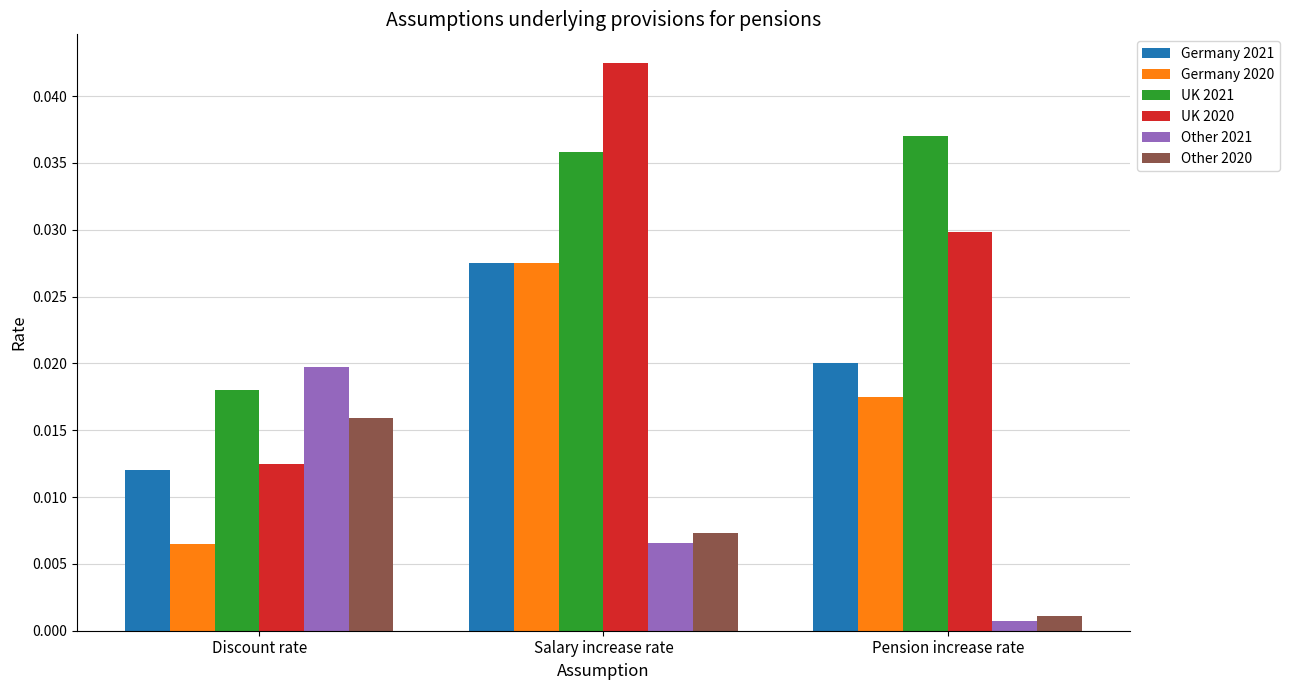

Where is Germany 2021 nearest to the value 0?

Discount rate